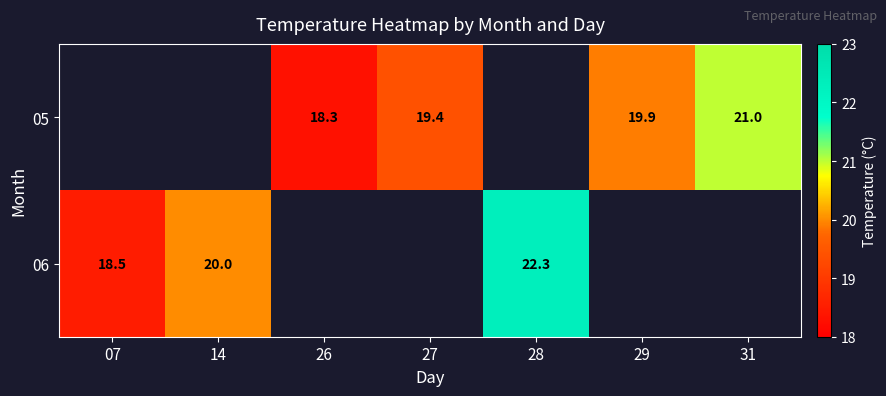

What is the difference between the 05 values at 29 and 31?

1.1